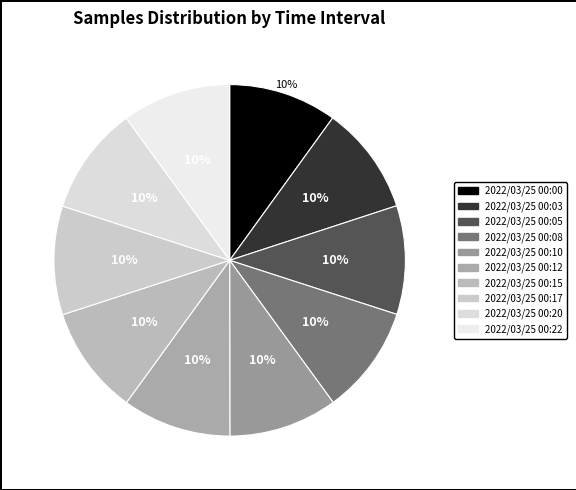

Is 2022/03/25 00:12 the majority of the pie?

No